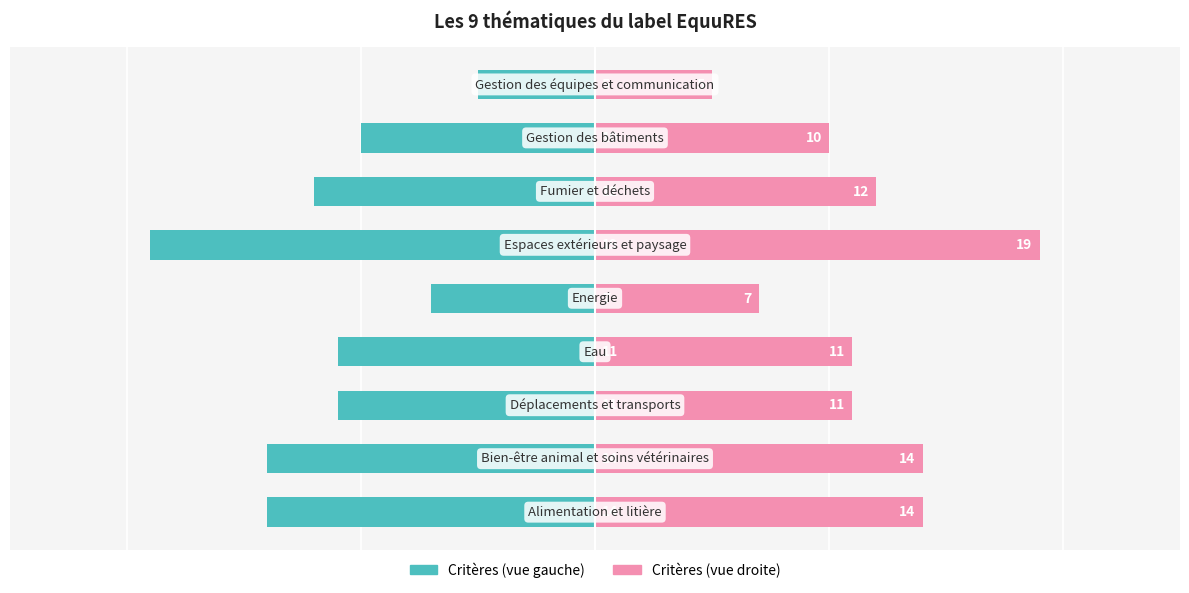

Reading left to right, transcribe all the data shown in this chart.

Nombre critères (gauche): -14	-14	-11	-11	-7	-19	-12	-10	-5
Nombre critères (droite): 14	14	11	11	7	19	12	10	5